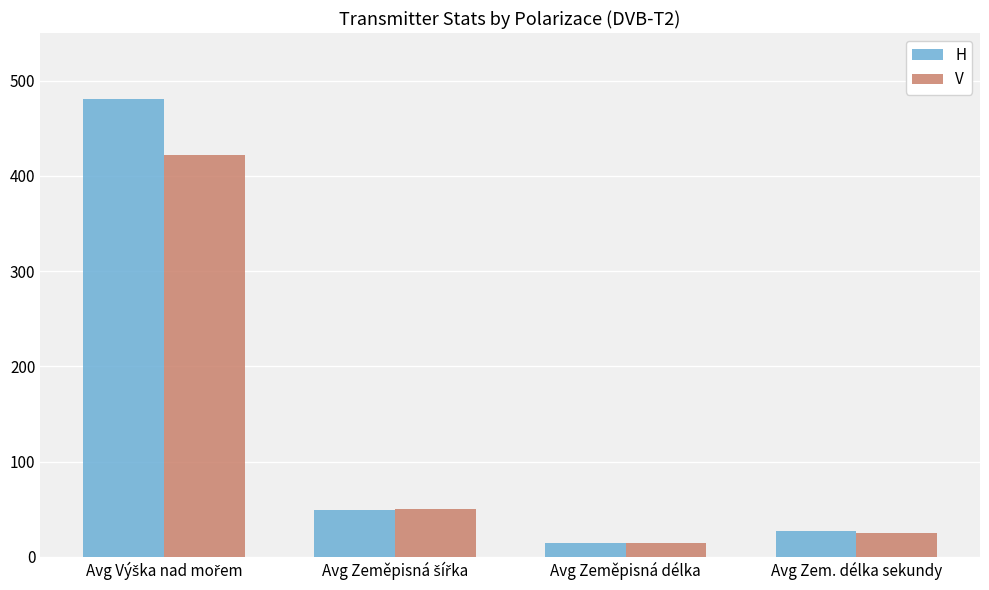

What is the sum of all H values?

572.3